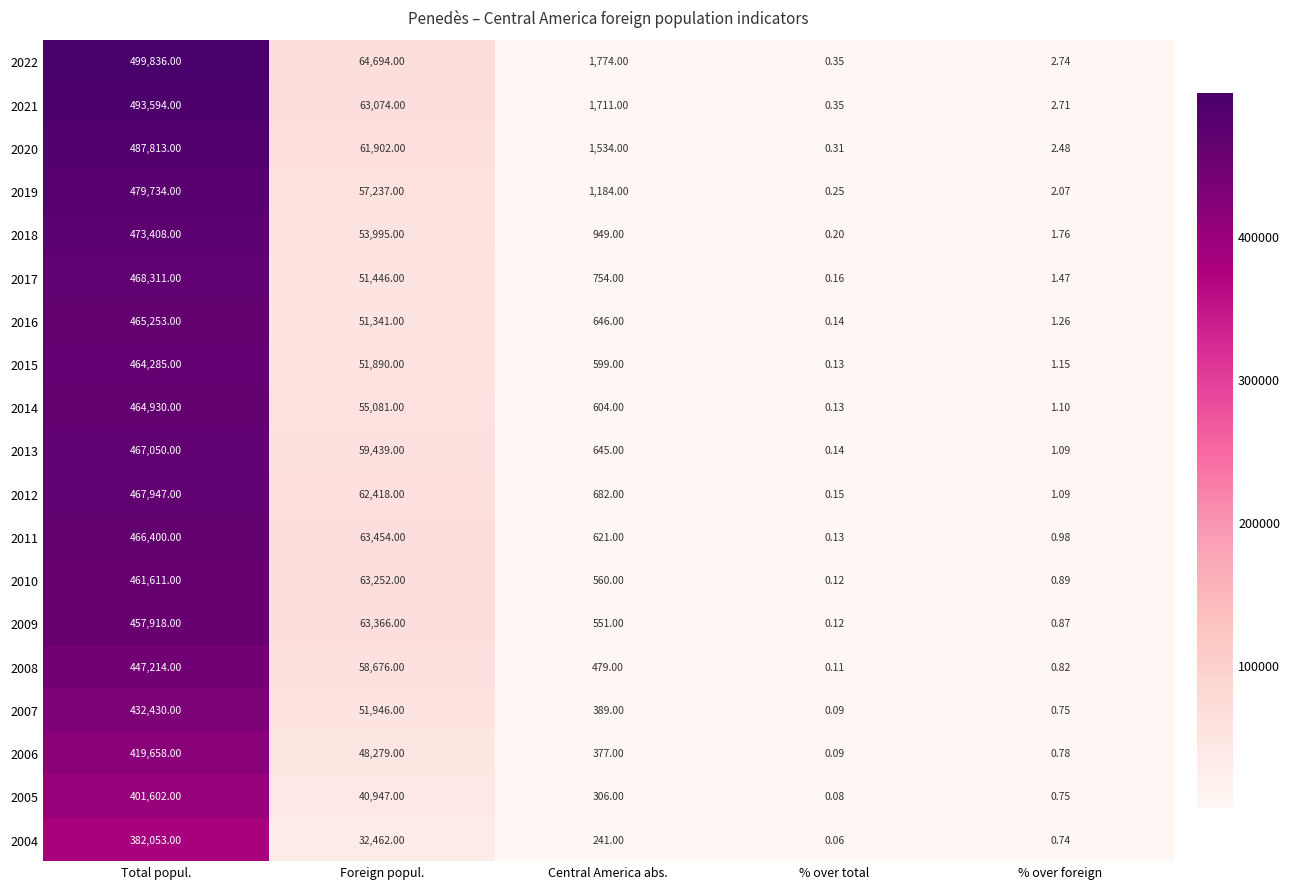

Which category has the highest value across all series?

Total popul.